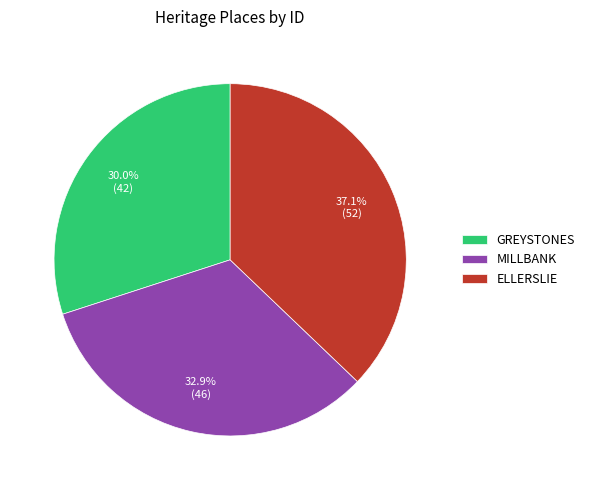

To the nearest percent, what percentage of the pie is ELLERSLIE?

37%